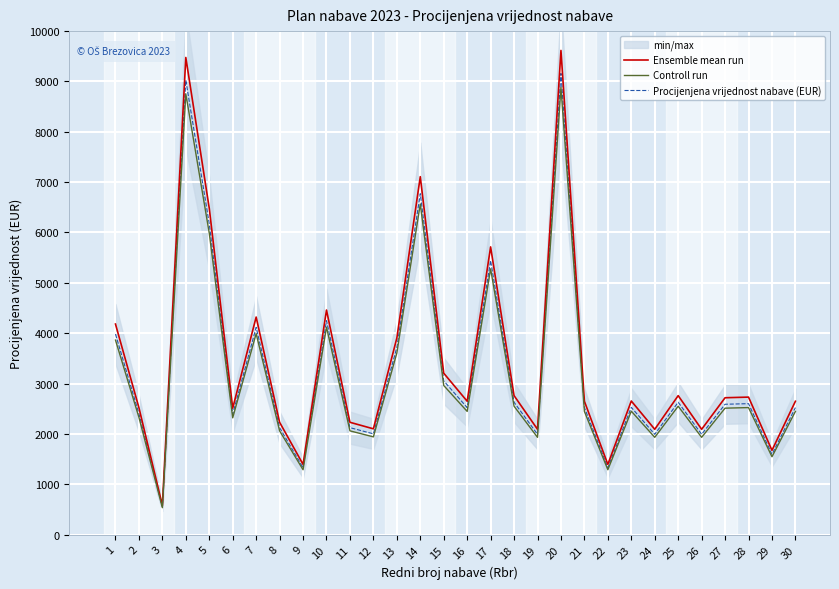

Reading left to right, list all the values displayed in this chart.

Ensemble mean run: 1=4181.1	2=2520.0	3=577.5	4=9476.5	5=6480.6	6=2509.5	7=4320.1	8=2229.8	9=1393.6	10=4459.5	11=2229.8	12=2100.0	13=3902.0	14=7108.5	15=3205.2	16=2647.8	17=5713.7	18=2759.4	19=2090.6	20=9615.9	21=2647.8	22=1393.6	23=2652.6	24=2090.6	25=2759.4	26=2090.6	27=2717.4	28=2730.0	29=1672.7	30=2647.8
Controll run: 1=3862.5	2=2328.0	3=533.5	4=8754.4	5=5986.8	6=2318.3	7=3991.0	8=2059.9	9=1287.4	10=4119.7	11=2059.9	12=1940.0	13=3604.7	14=6566.9	15=2961.0	16=2446.0	17=5278.4	18=2549.2	19=1931.3	20=8883.3	21=2446.0	22=1287.4	23=2450.5	24=1931.3	25=2549.2	26=1931.3	27=2510.4	28=2522.0	29=1545.2	30=2446.0
Procijenjena vrijednost nabave (EUR): 1=3982.0	2=2400.0	3=550.0	4=9025.2	5=6172.0	6=2390.0	7=4114.4	8=2123.6	9=1327.2	10=4247.1	11=2123.6	12=2000.0	13=3716.2	14=6770.0	15=3052.6	16=2521.7	17=5441.6	18=2628.0	19=1991.0	20=9158.0	21=2521.7	22=1327.2	23=2526.3	24=1991.0	25=2628.0	26=1991.0	27=2588.0	28=2600.0	29=1593.0	30=2521.7